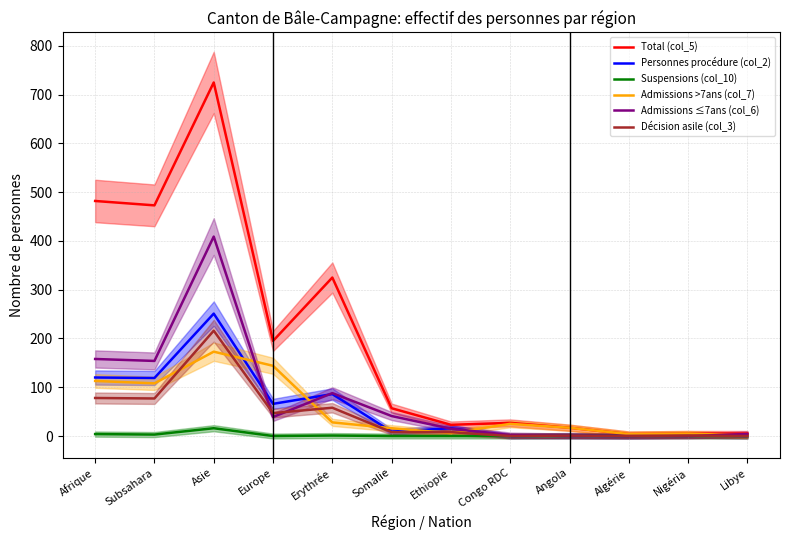

Between Asie and Libye, which series saw the biggest shift?

Total (col_5)